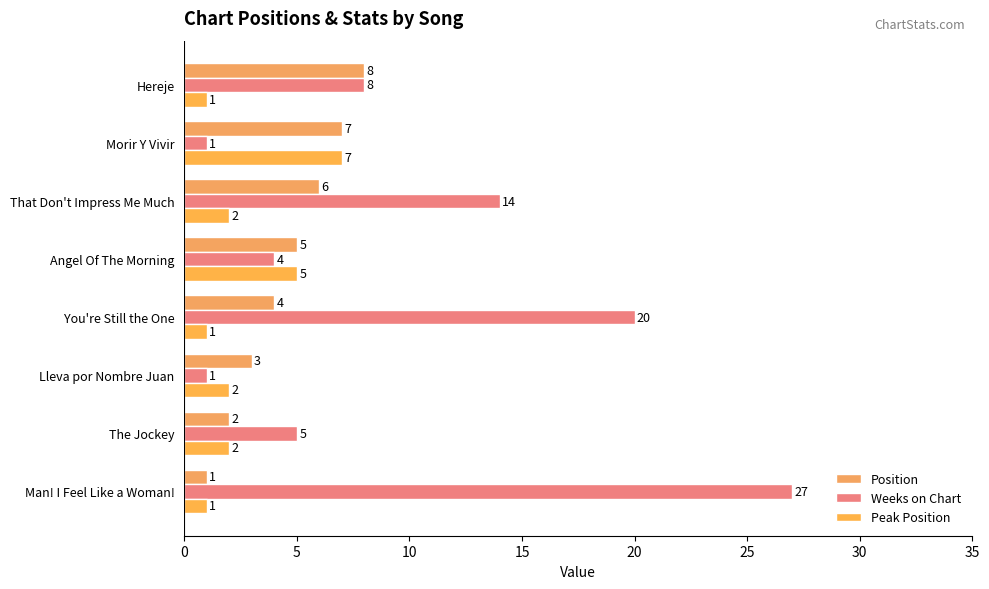

How many series are shown in this chart?

3